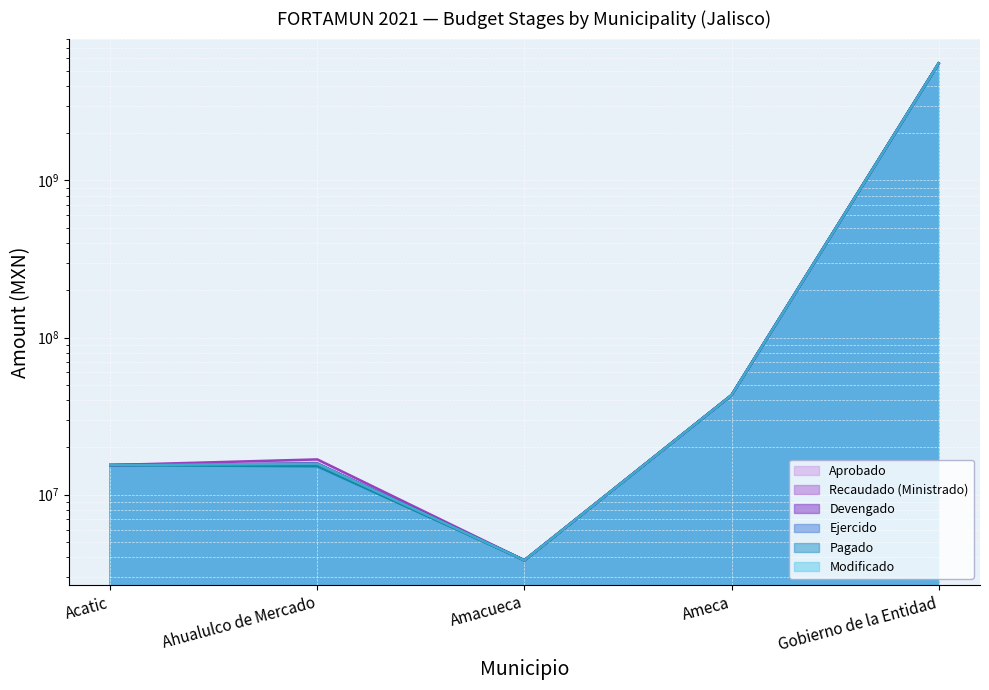

At Acatic, list the series in order from smallest to largest.

Aprobado, Modificado, Recaudado (Ministrado), Devengado, Ejercido, Pagado